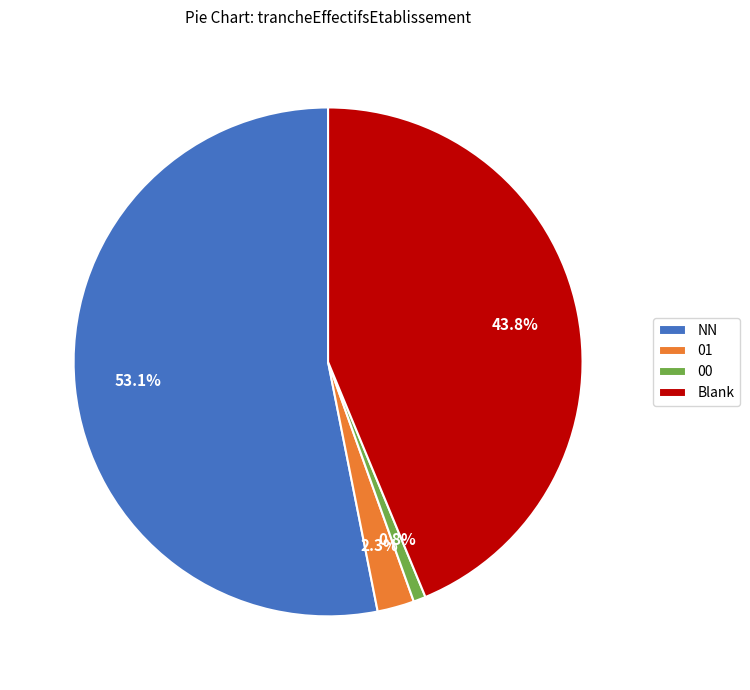

What percentage is NOT represented by 00?

99.2%